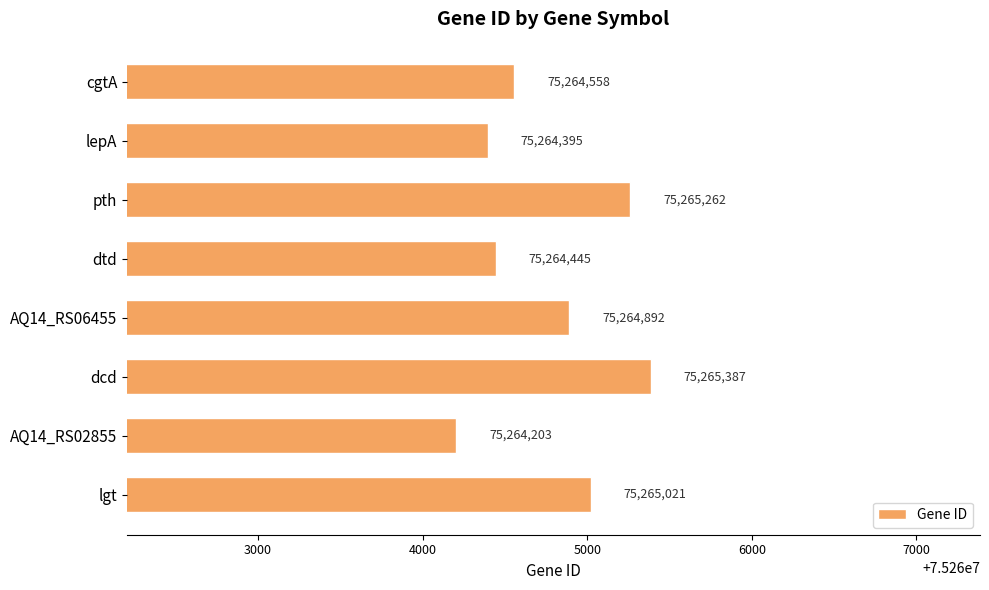

The value at AQ14_RS02855 is 24369890. True or false?

False